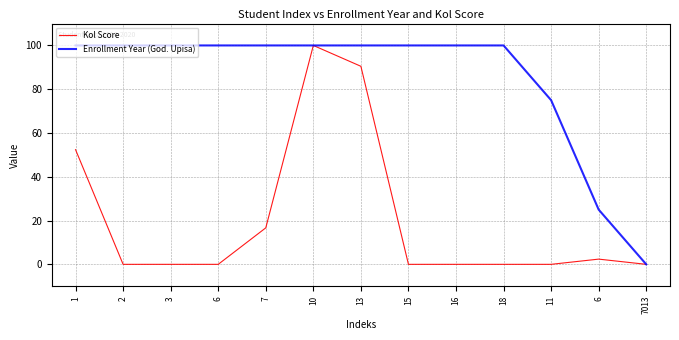

What are all the series names shown in the legend?

Kol Score, Enrollment Year (God. Upisa)